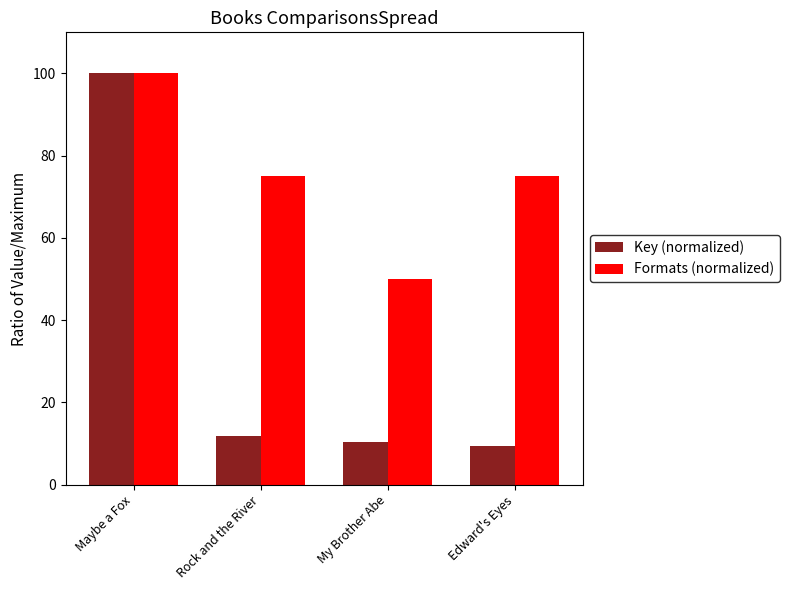

At how many categories does at least one series exceed 37?

4